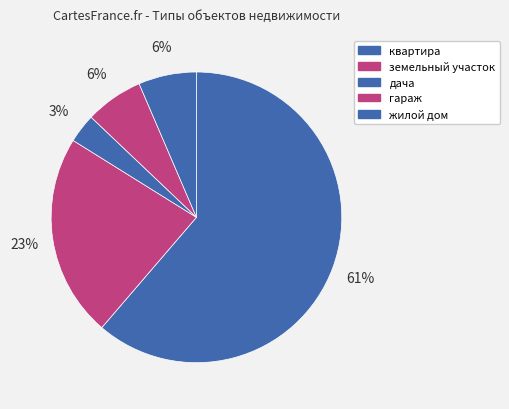

How many segments does this pie chart have?

5